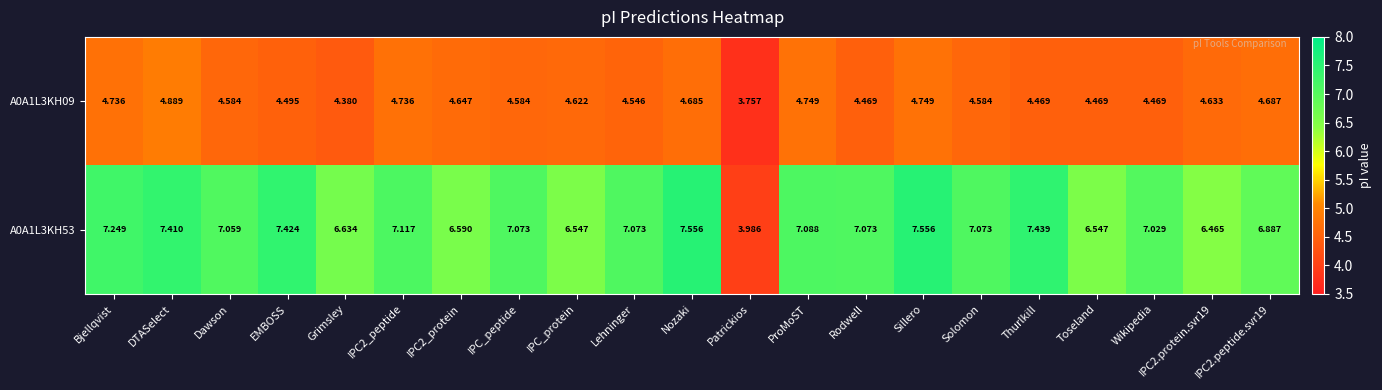

Which label corresponds to the smallest value in the chart?

Patrickios